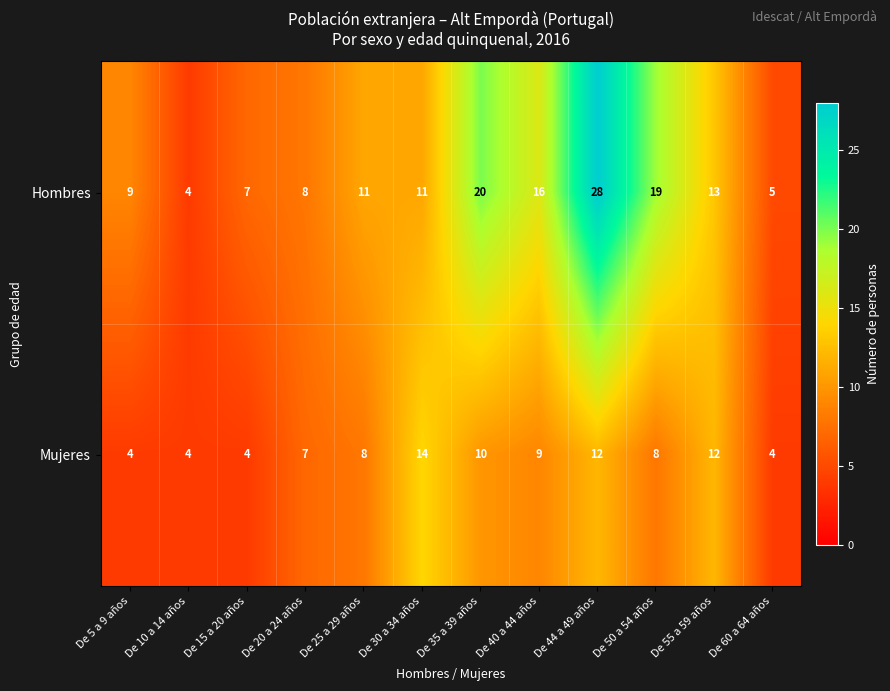

Reading left to right, transcribe all the data shown in this chart.

Hombres: 9	4	7	8	11	11	20	16	28	19	13	5
Mujeres: 4	4	4	7	8	14	10	9	12	8	12	4